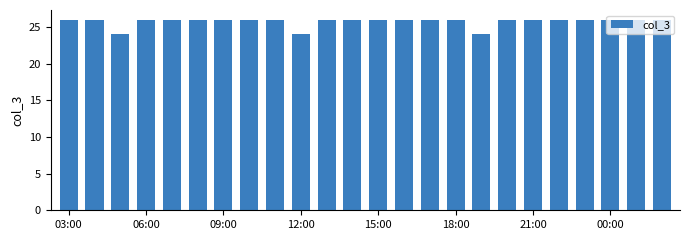

What is the maximum value shown in the chart?

26